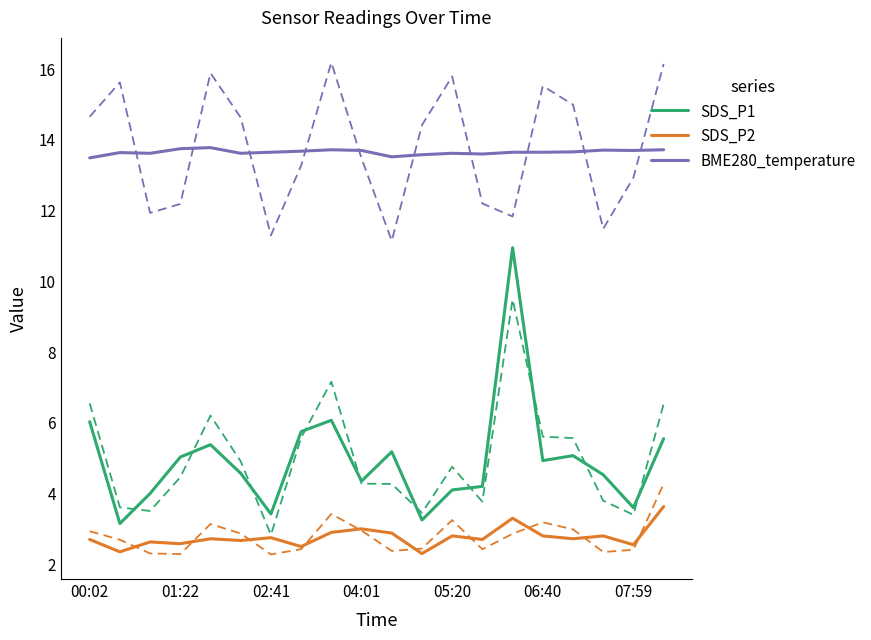

What is the highest value of the SDS_P2 series?

3.6